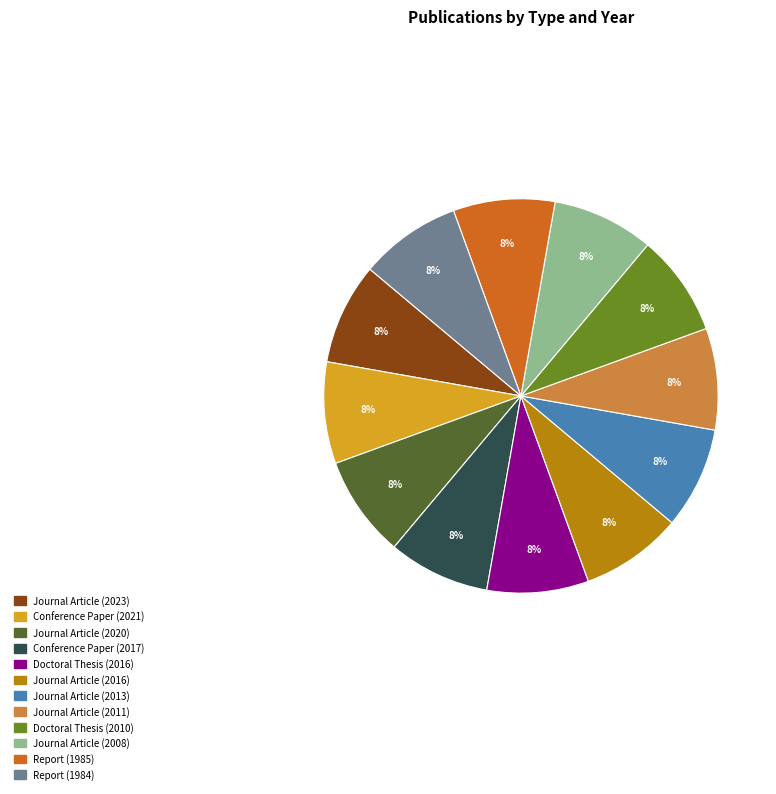

To the nearest percent, what is the average slice percentage?

8%